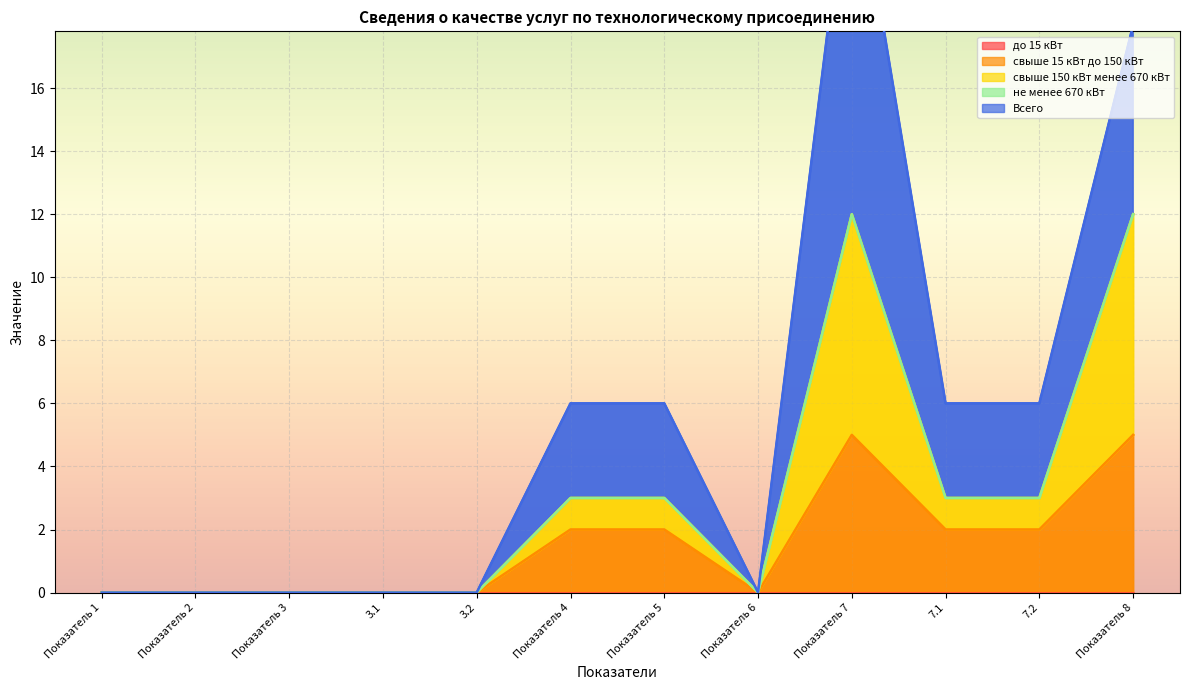

Is it true that свыше 15 кВт до 150 кВт equals 9 at Показатель 7?

False